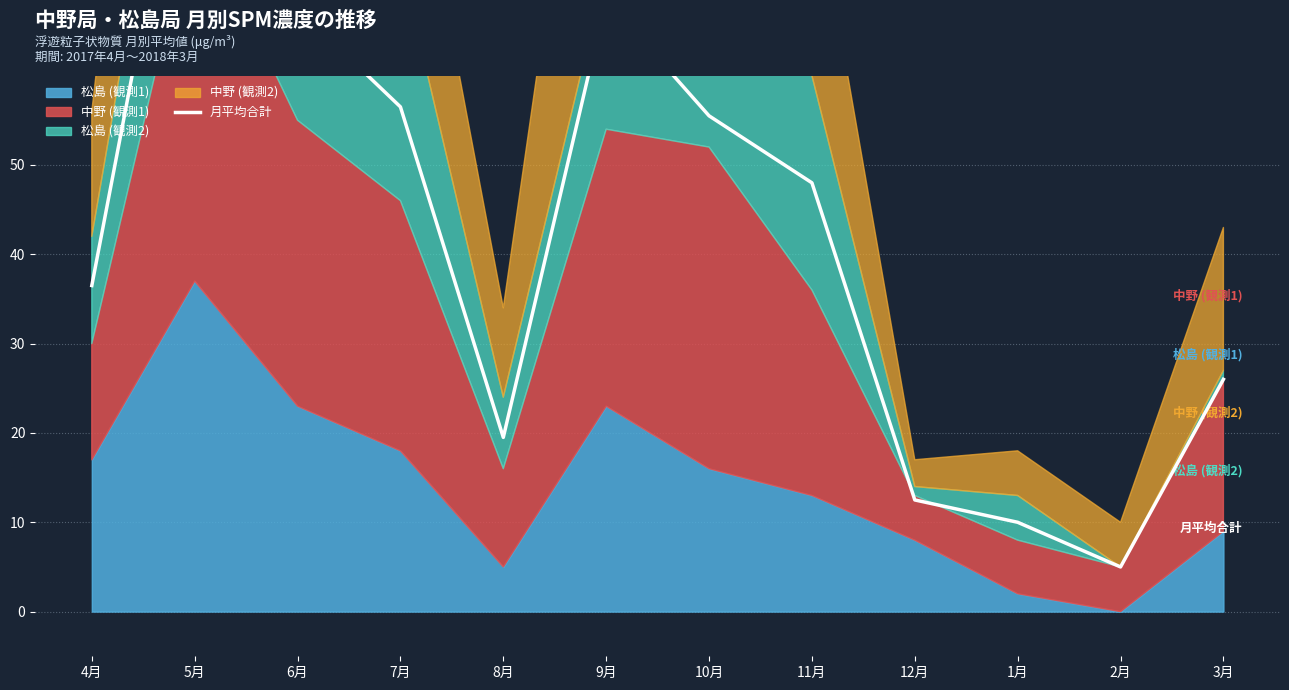

Where is the first local maximum?

5月